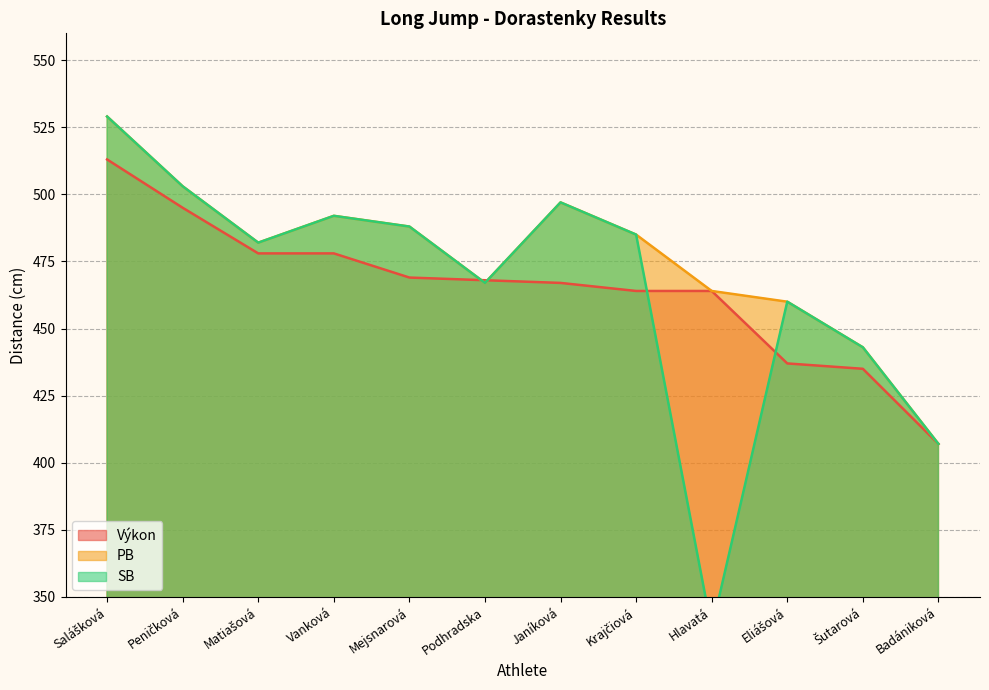

What is the difference between the second highest and second lowest values in the Výkon series?

60